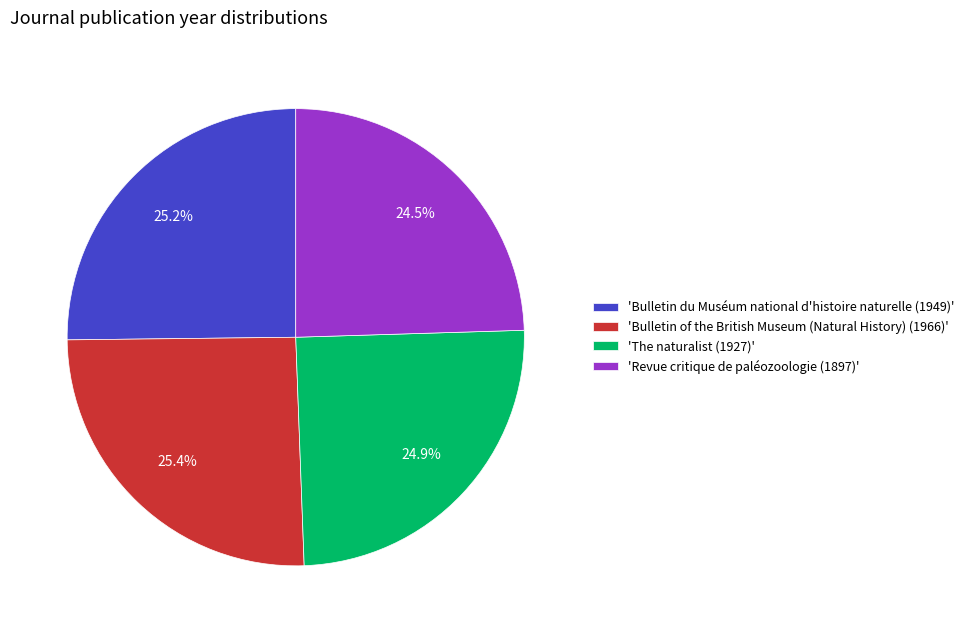

Approximately how many times larger is the value at 'Revue critique de paléozoologie (1897)' compared to 'Bulletin of the British Museum (Natural History) (1966)'?

1.0